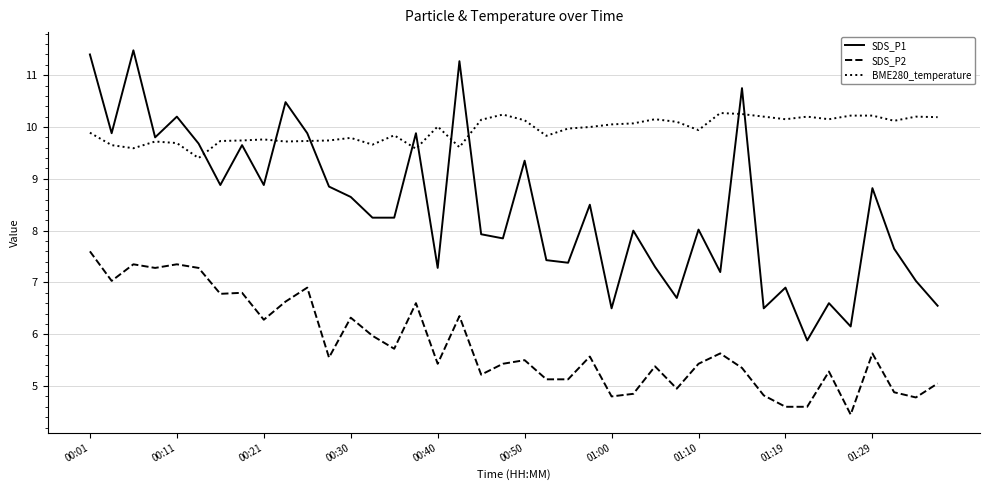

What is the lowest value of the SDS_P2 series?

4.5